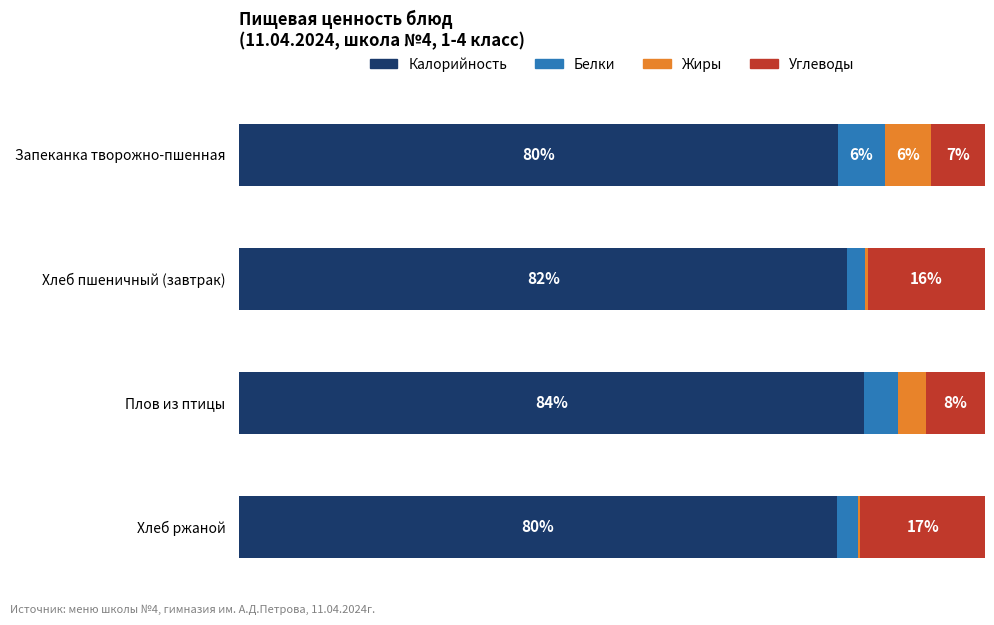

What are all the series names shown in the legend?

Калорийность, Белки, Жиры, Углеводы